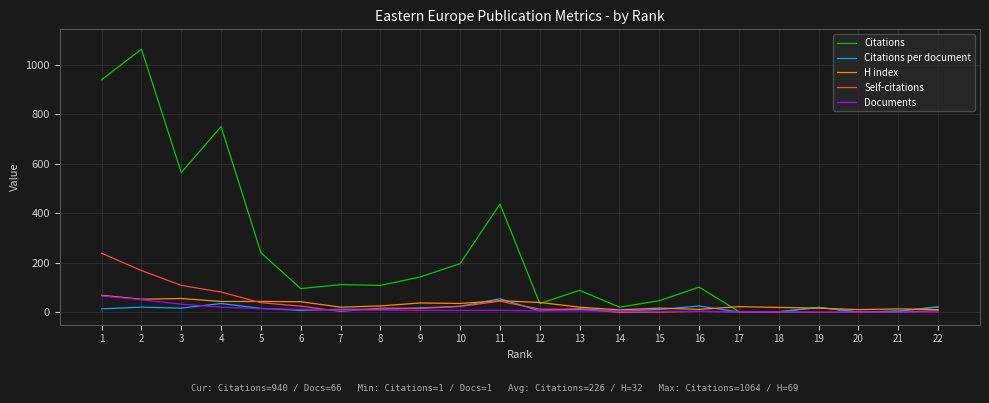

Which series has the widest spread of values?

Citations